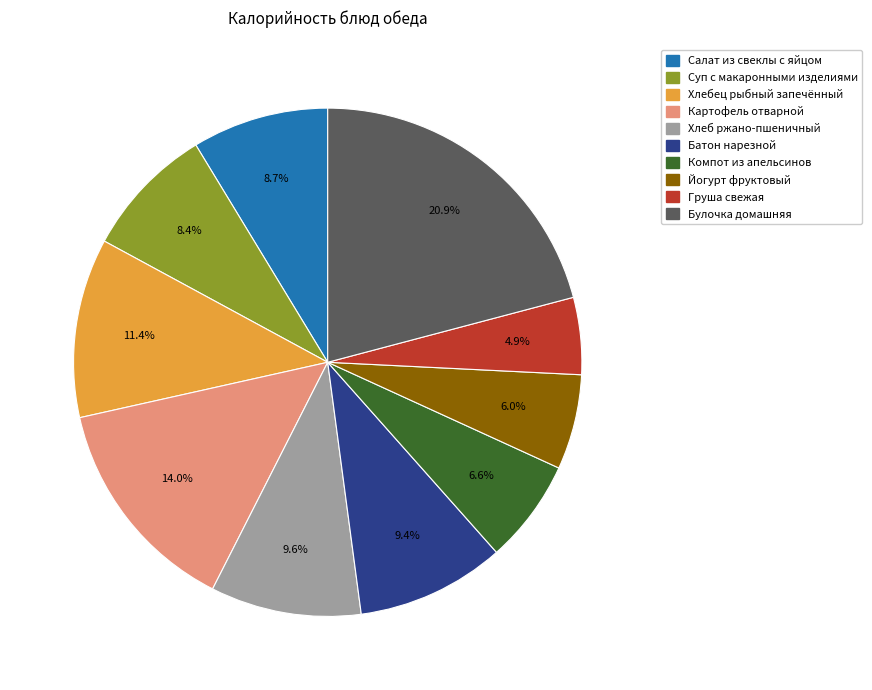

To the nearest percent, what percentage of the pie is Йогурт фруктовый?

6%